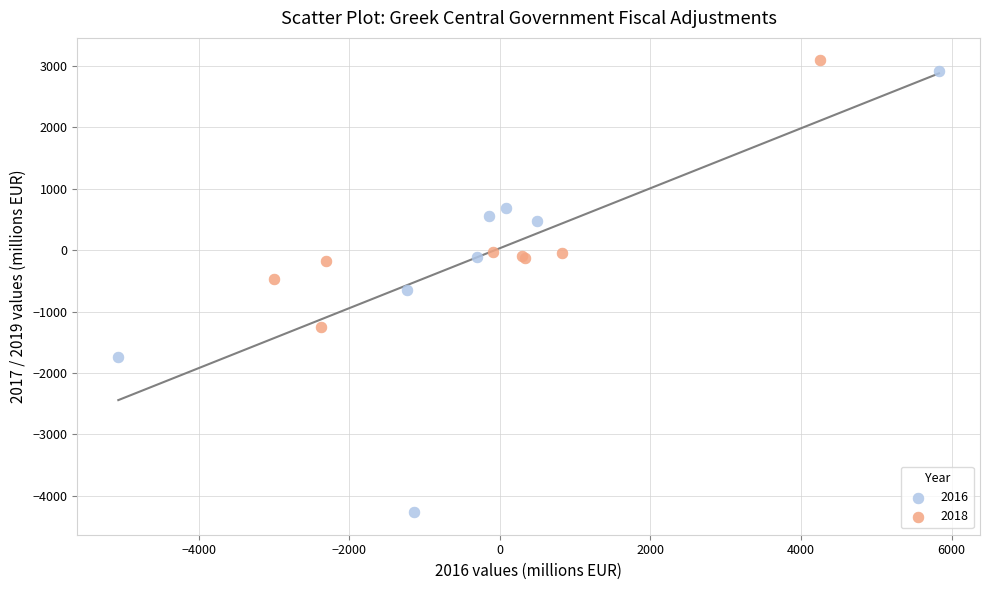

Which series reaches the minimum Y coordinate?

2016